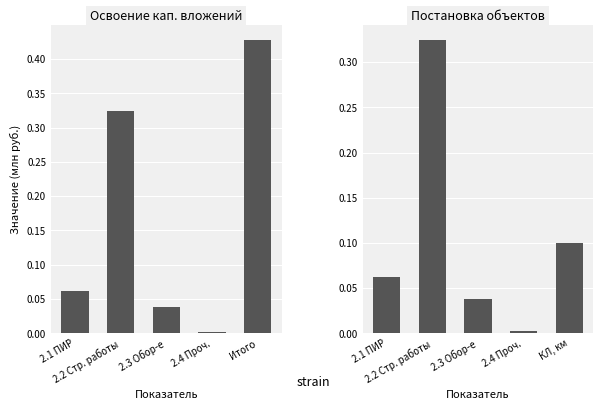

At which label does Освоение кап. вложений reach its peak?

Итого